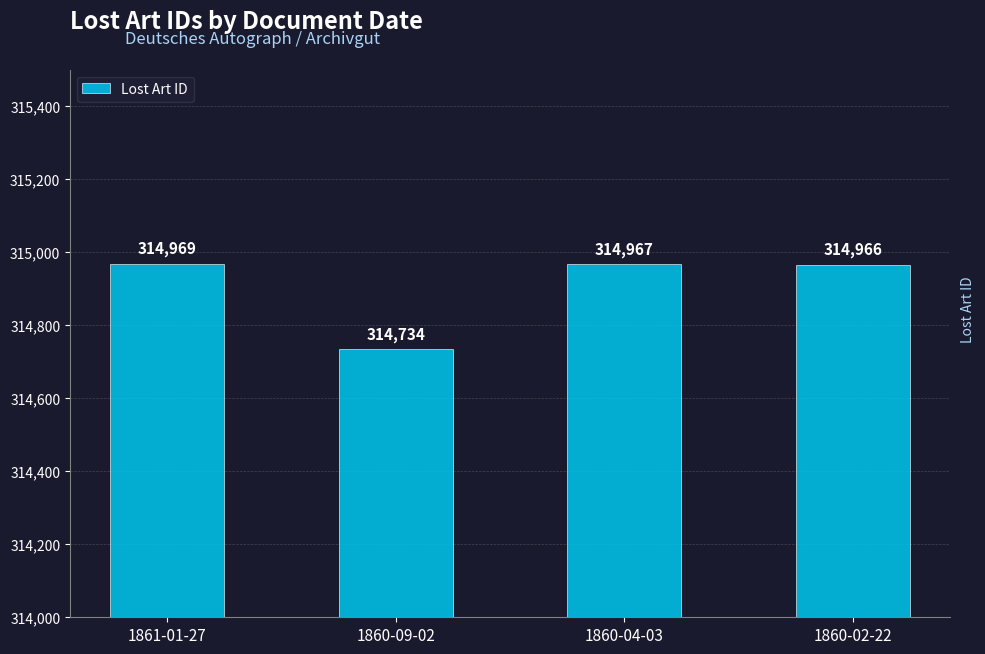

Does the chart contain any negative values?

No